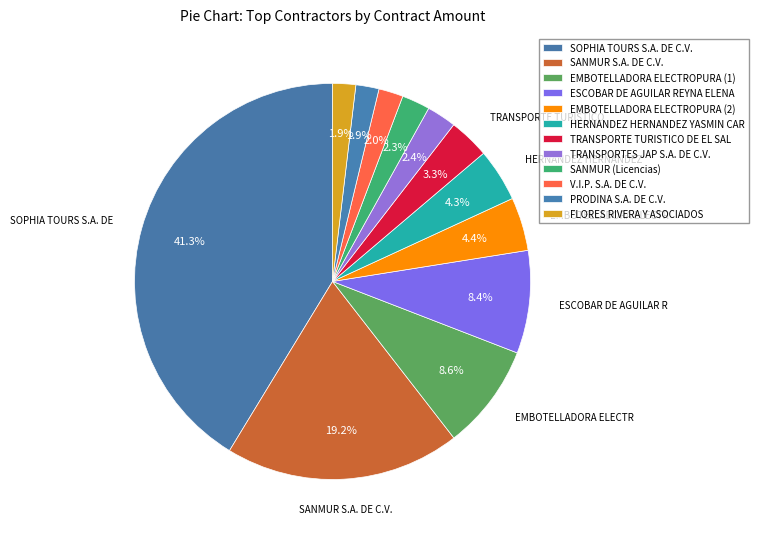

What is the change in value from SOPHIA TOURS S.A. DE C.V. to EMBOTELLADORA ELECTROPURA (1)?

-13013.0